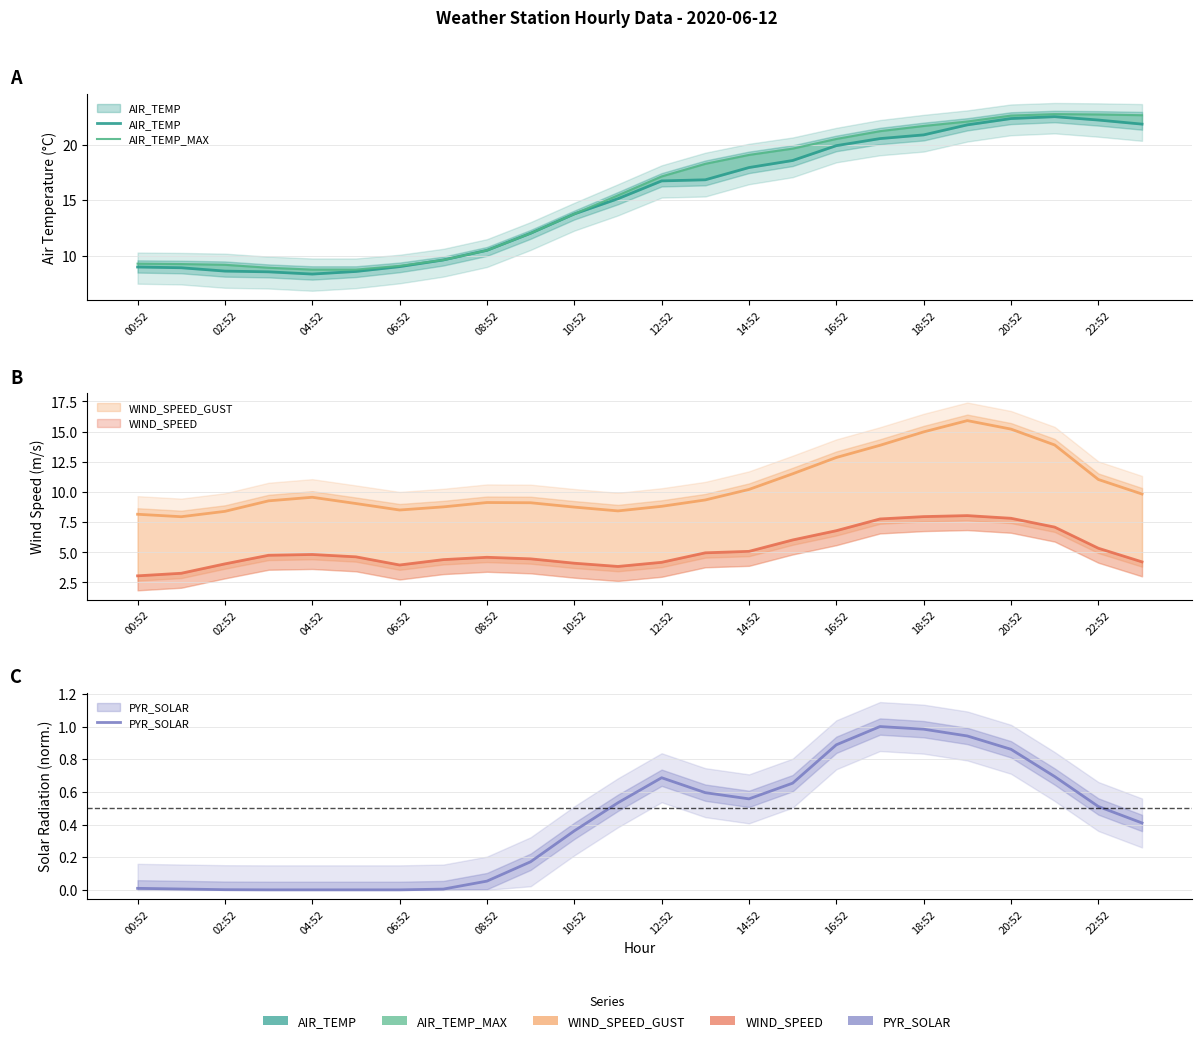

How many interior local valleys does the PYR_SOLAR series have?

1